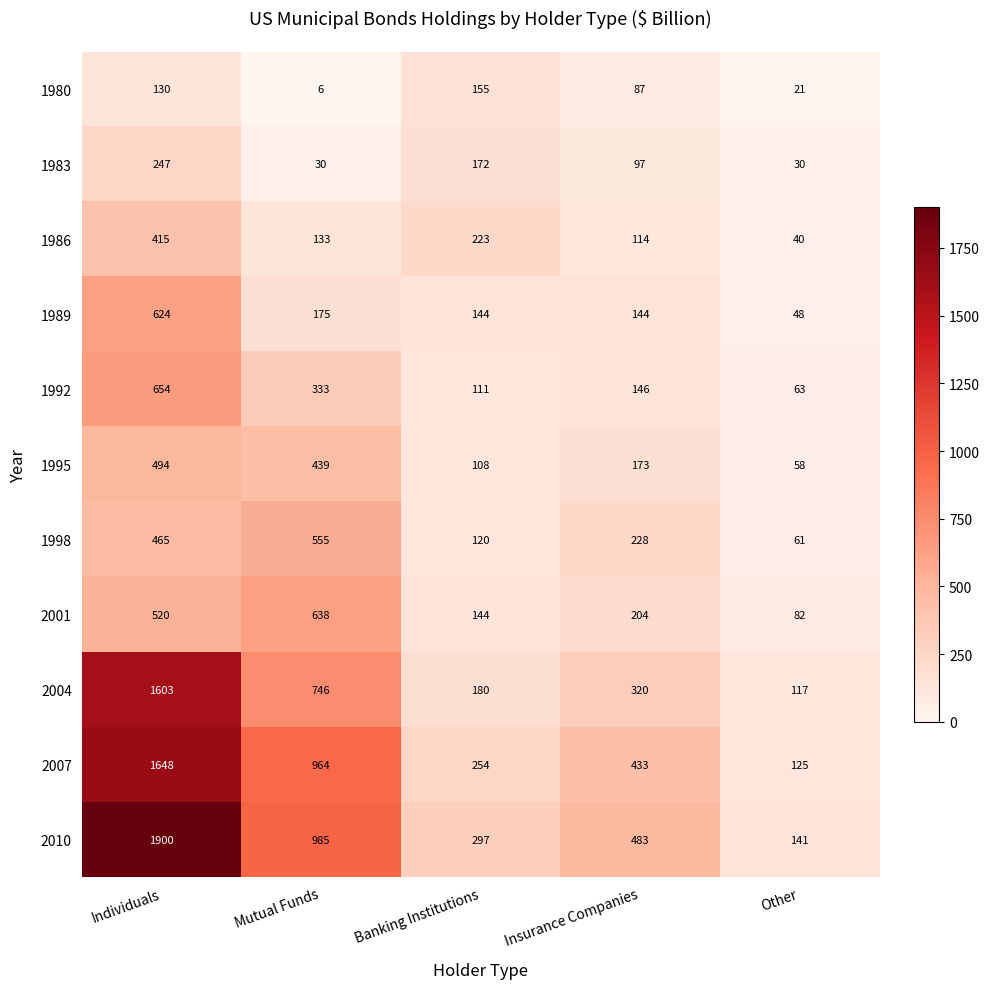

Which category has the highest value in the 2010 series?

Individuals